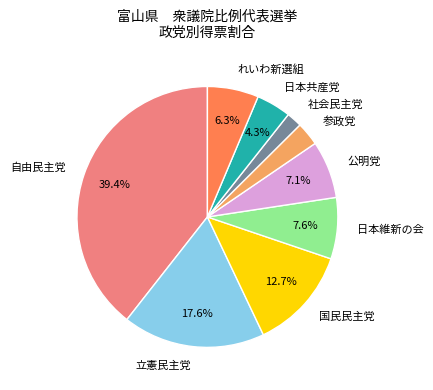

Which slice is the largest?

自由民主党